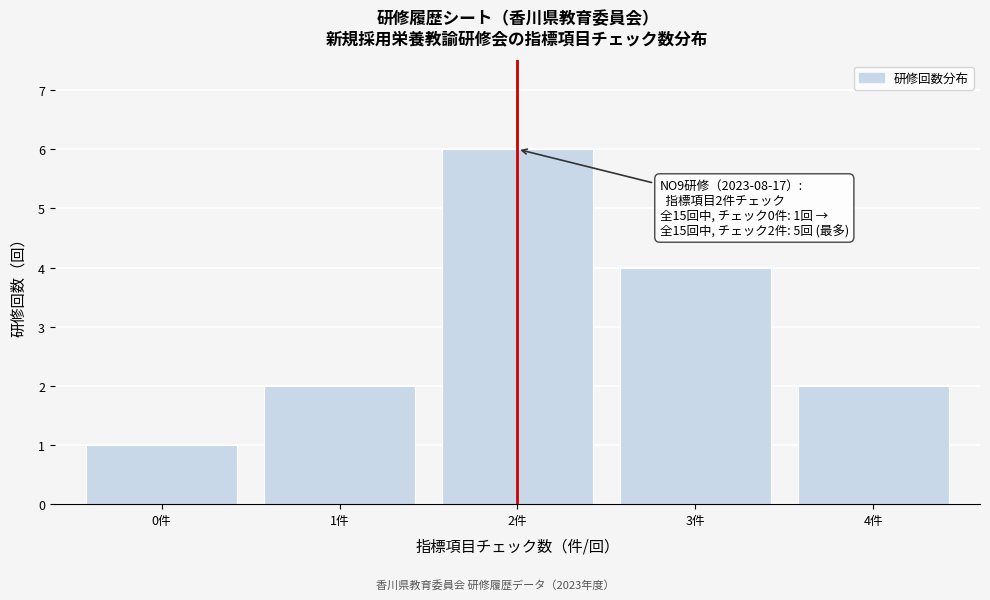

Reading right to left, list all the values displayed in this chart.

2	4	6	2	1